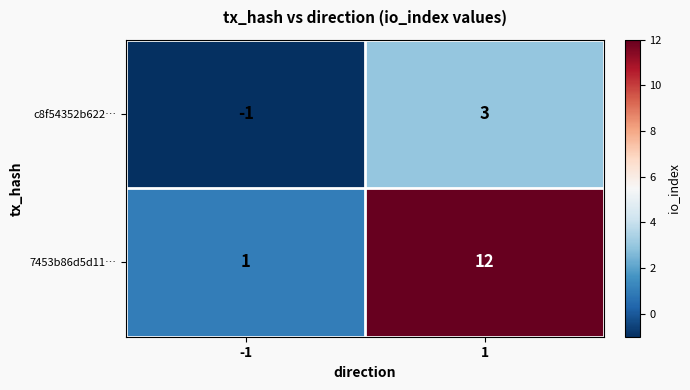

How many data points in 7453b86d5d11… are less than 12?

1